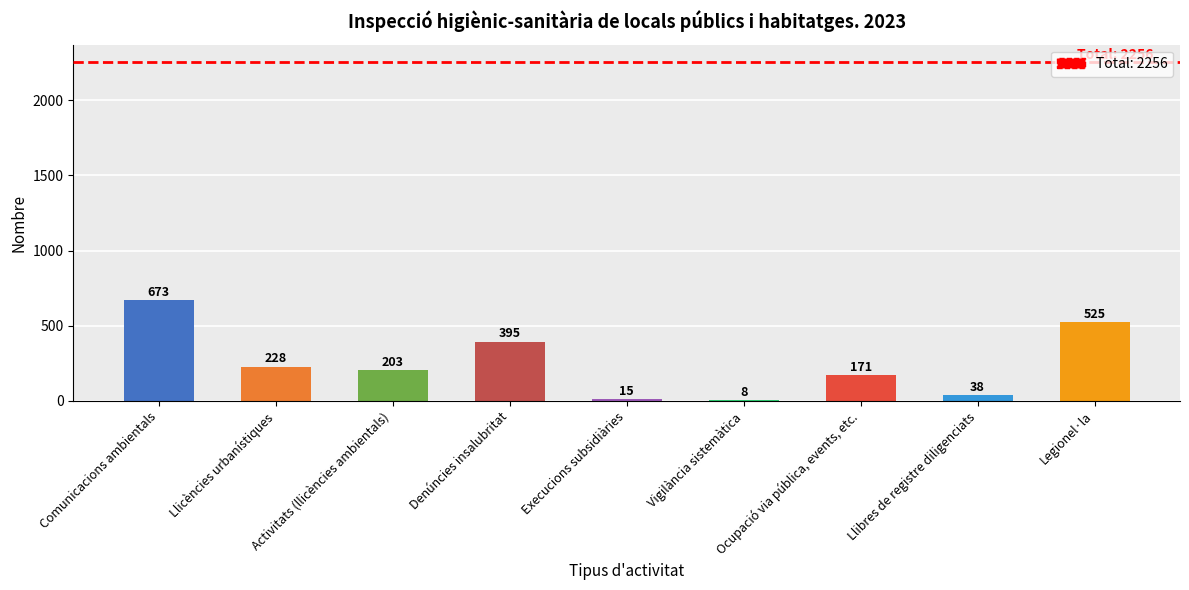

The value at Llicències urbanístiques is 359. True or false?

False